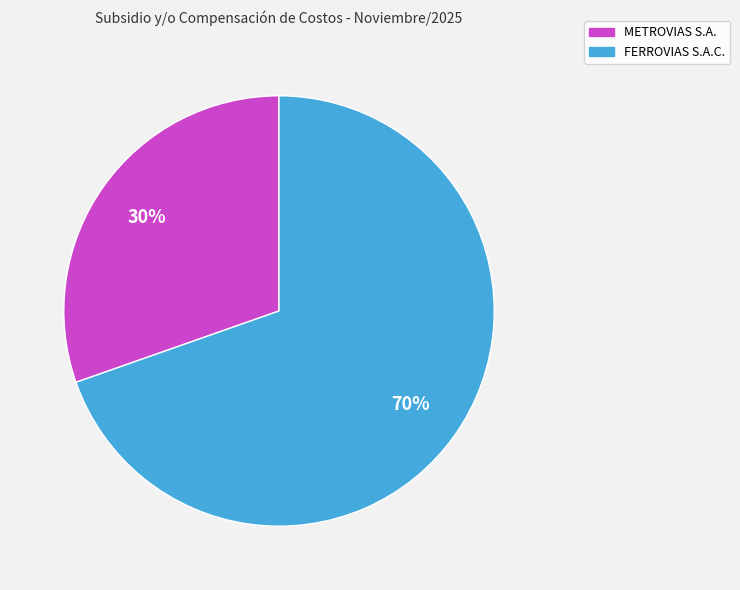

How many slices are in this pie chart?

2